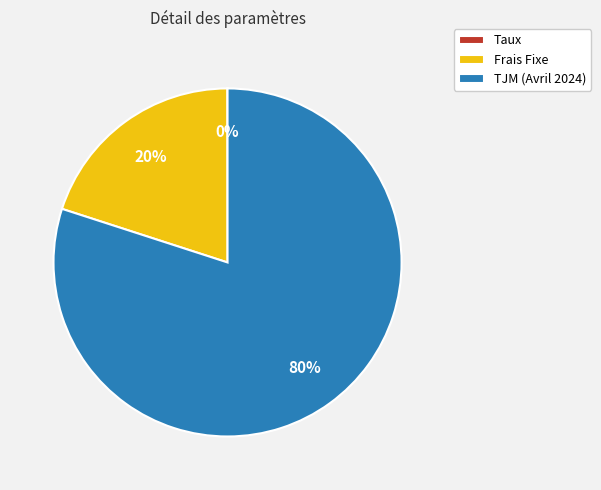

Which category has the biggest portion of the pie?

TJM (Avril 2024)